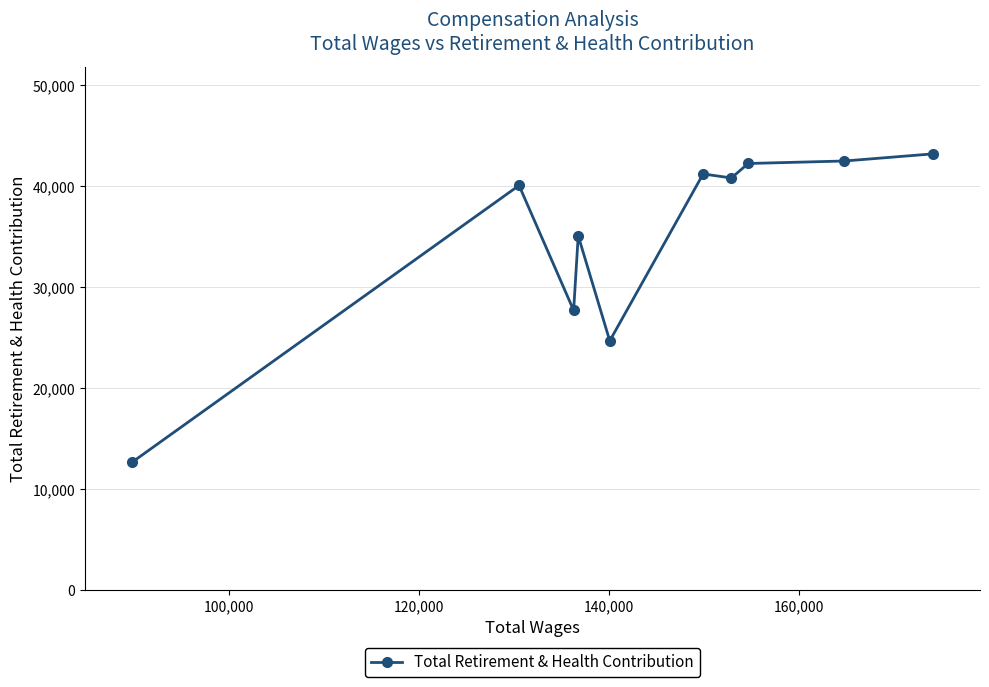

Reading right to left, what are all the values shown in this chart?

43197	42495	42248	40814	41214	24695	35091	27714	40078	12704